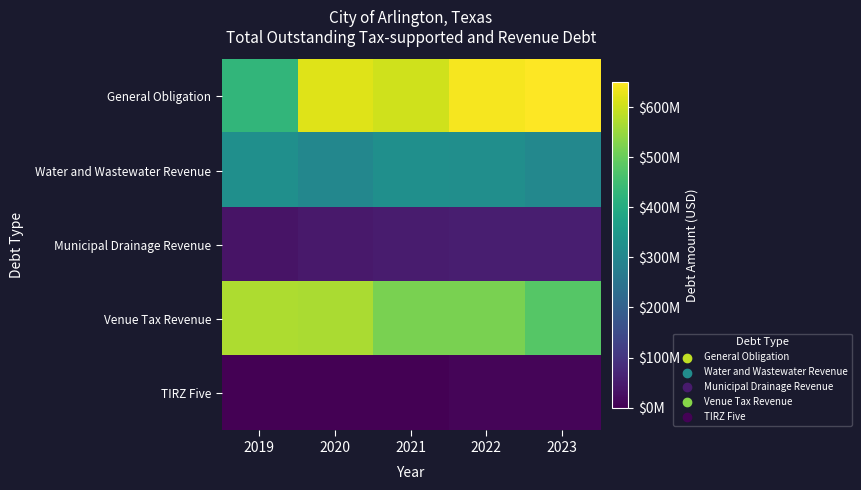

What is the total value across all series at 2020?

1530140000